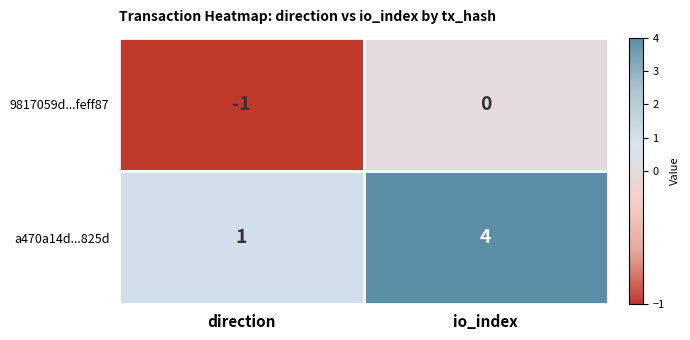

Which series has the largest total across all categories?

a470a14d...825d